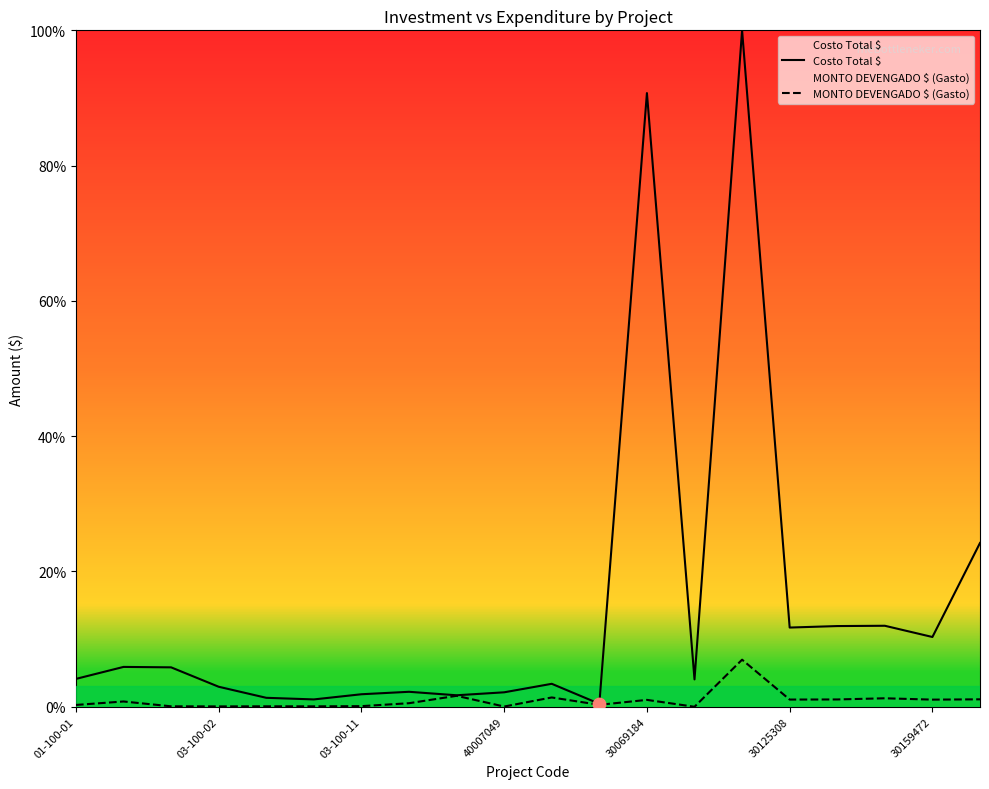

Is the value of Costo Total $ at 9 greater than the value of MONTO DEVENGADO $ (Gasto) at 10?

Yes